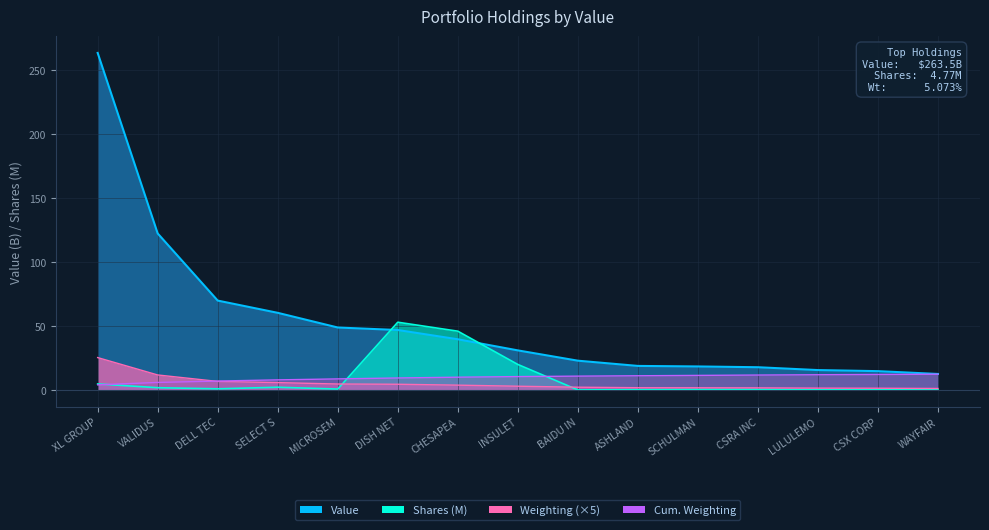

Is it true that Weighting equals 3.0 at INSULET?

True